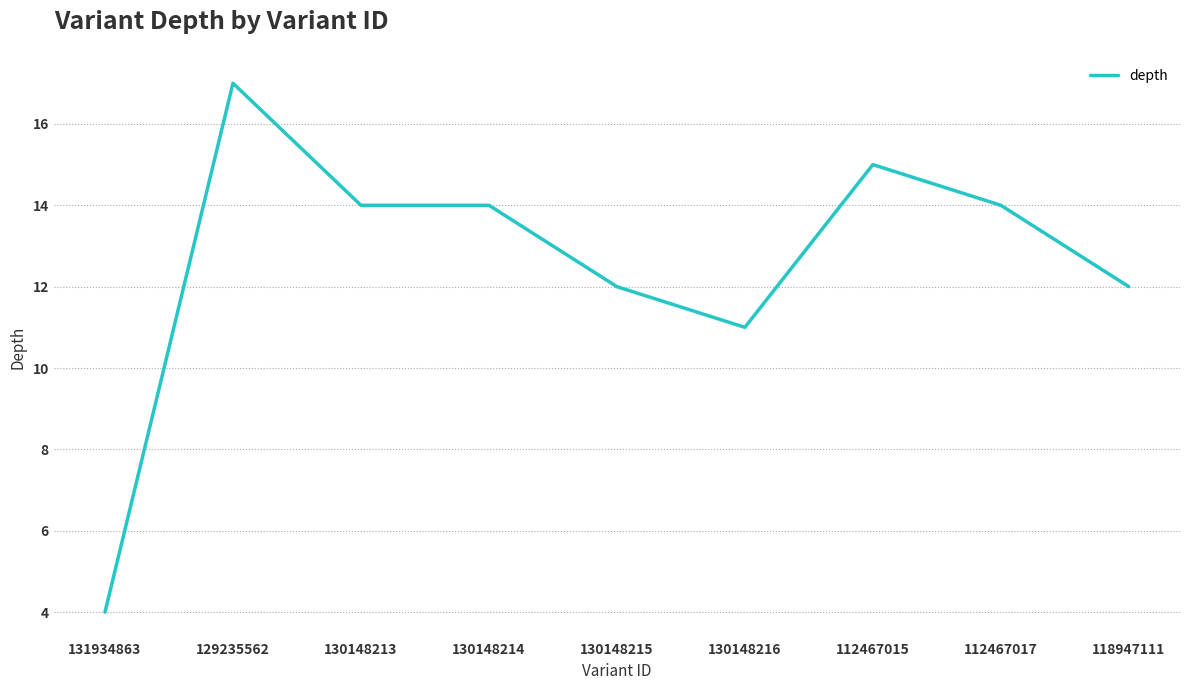

Which has a higher value, 130148213 or 130148216?

130148213